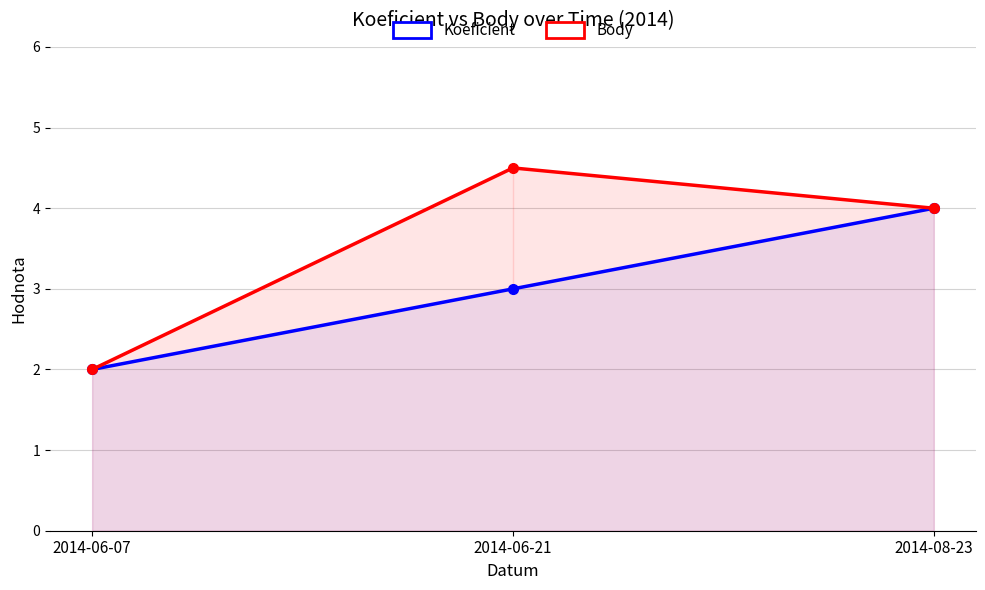

The value of Body at 2014-08-23 is 4.0. True or false?

True